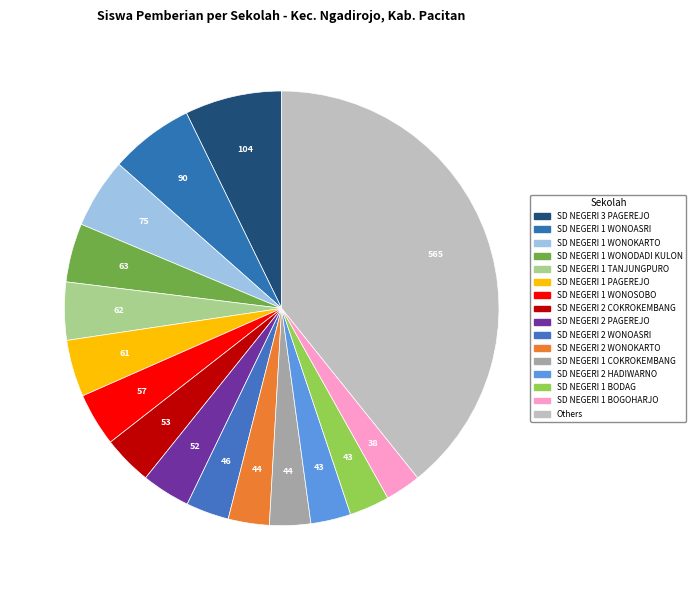

Count the number of slices in the pie.

16